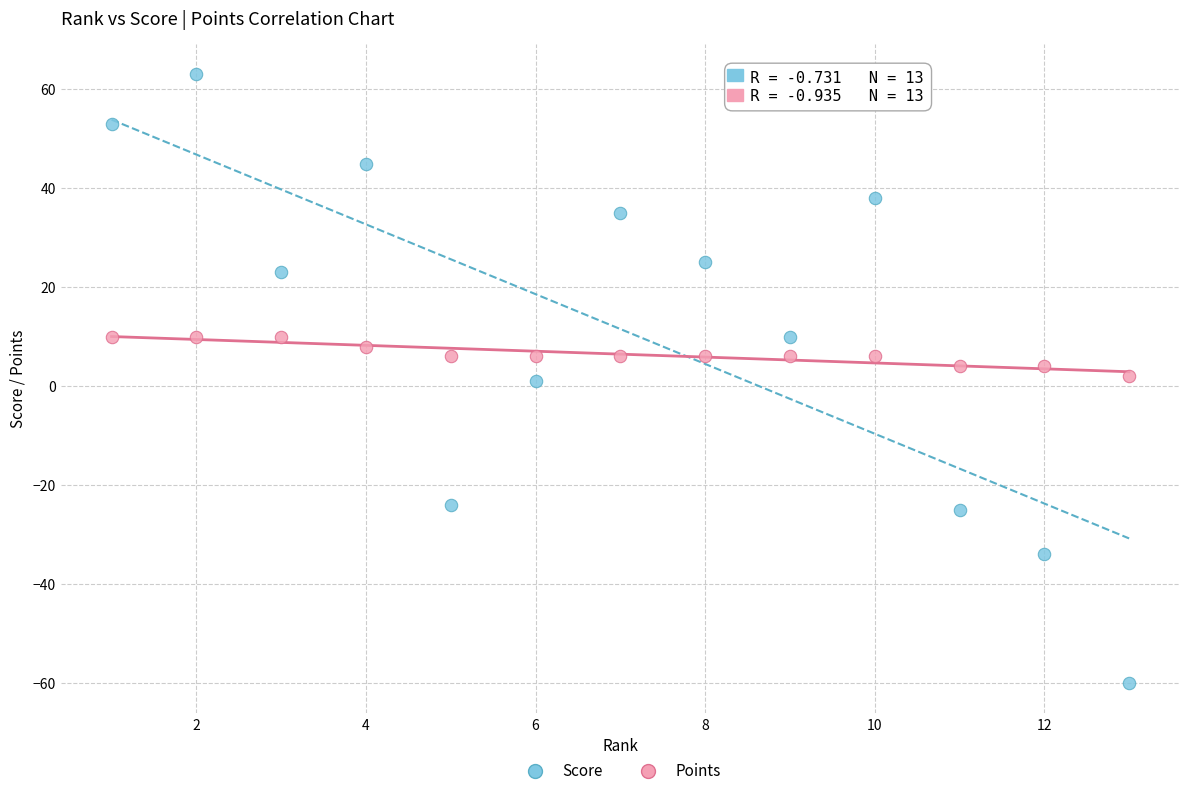

What is the X range (max minus min) for the scatter plot?

12